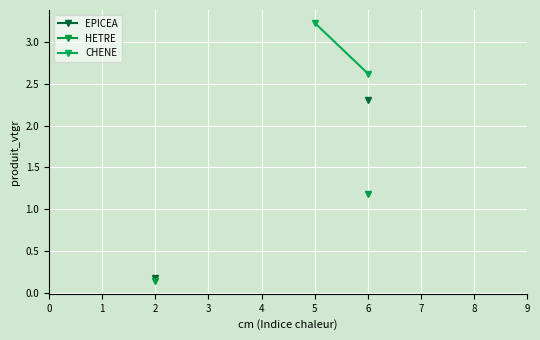

What is the value of the EPICEA point at the 3rd from the left?

0.2